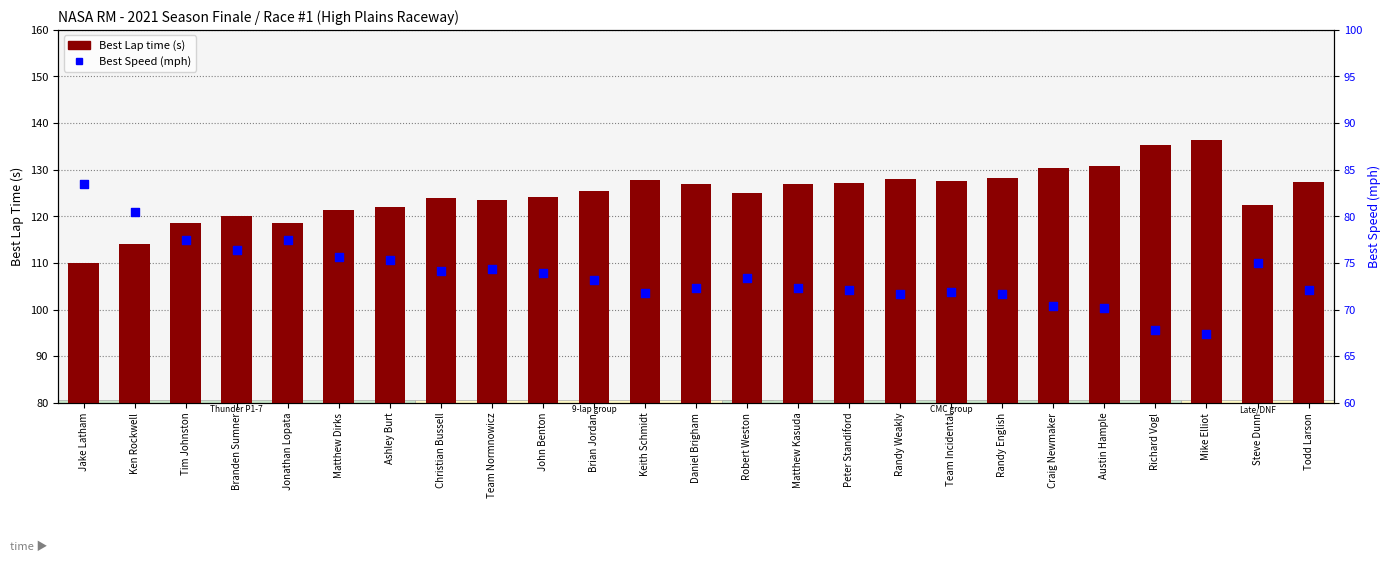

Which series contains the lowest Y value?

Best Speed (mph)